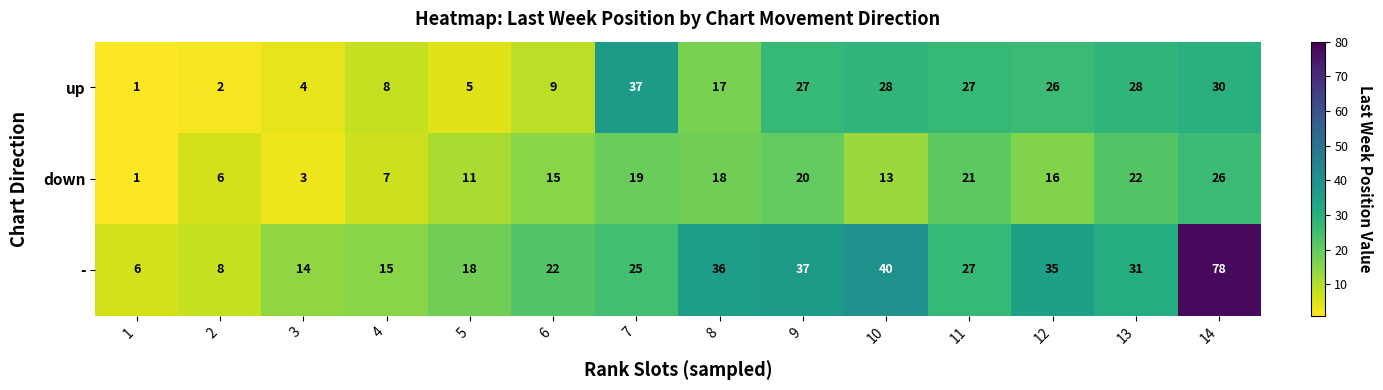

The down series shows 5 at 3. True or false?

False